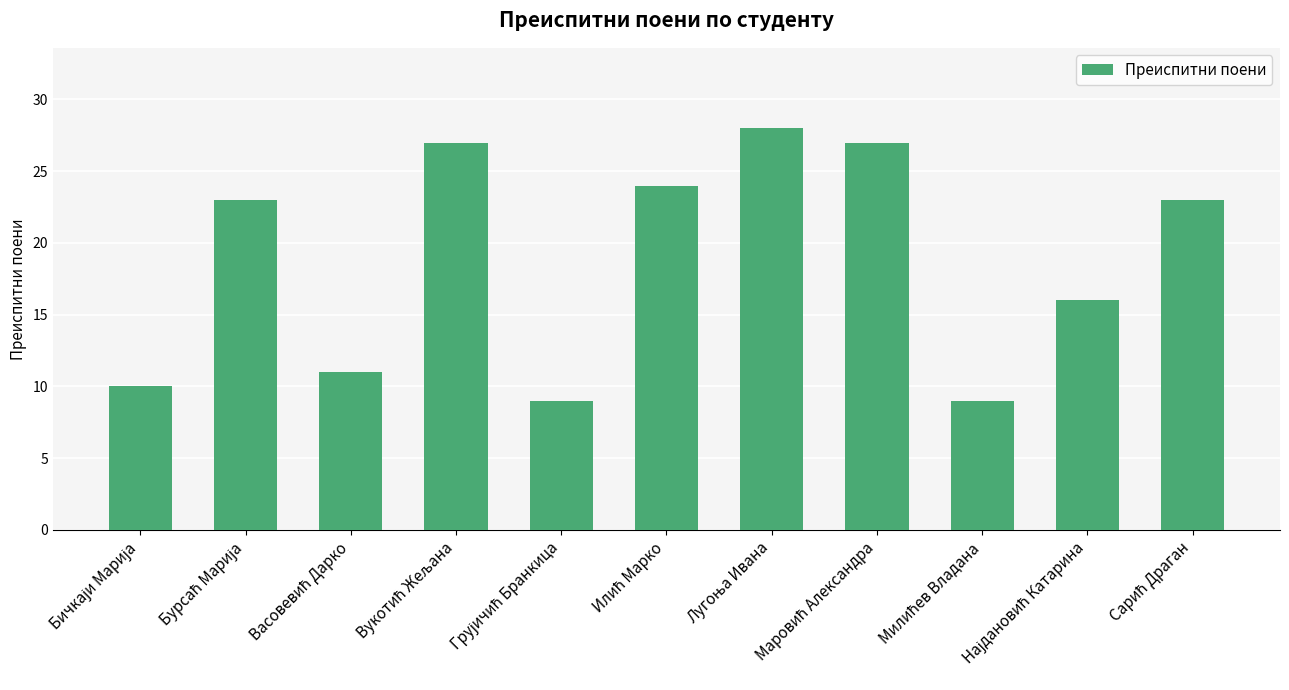

What is the greatest value displayed?

28